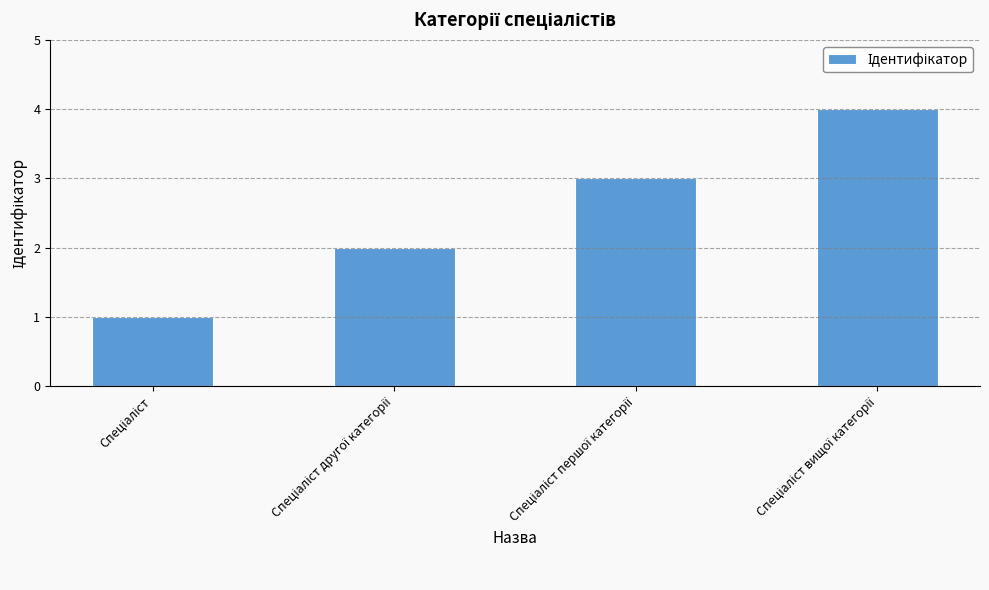

What is the greatest value displayed?

4